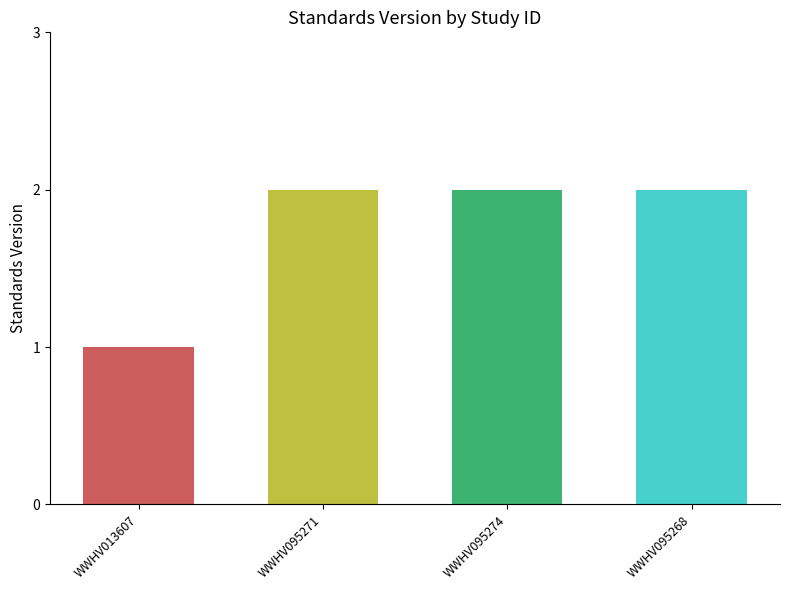

How many data points are less than 2?

1